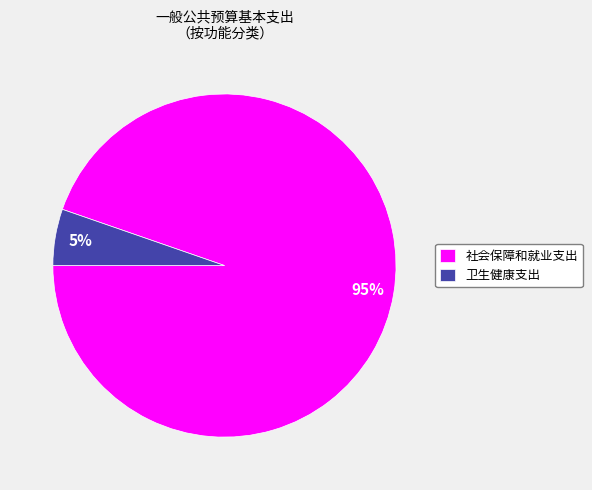

Is 卫生健康支出 the majority of the pie?

No